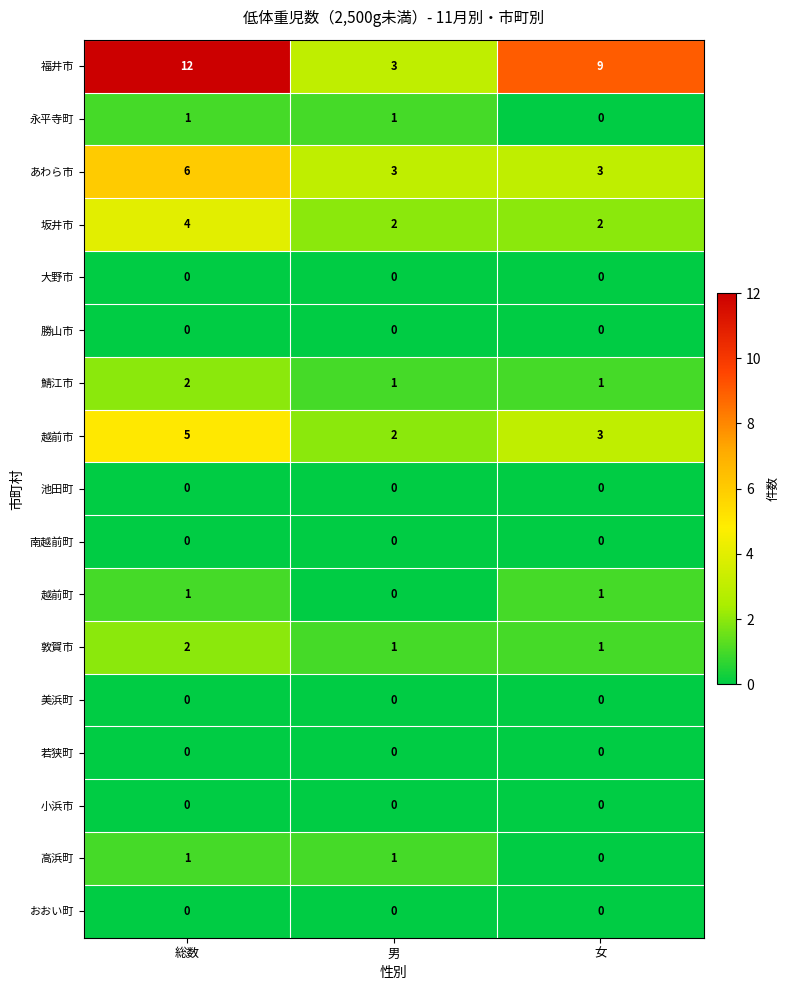

Which series has the largest range (max minus min)?

福井市